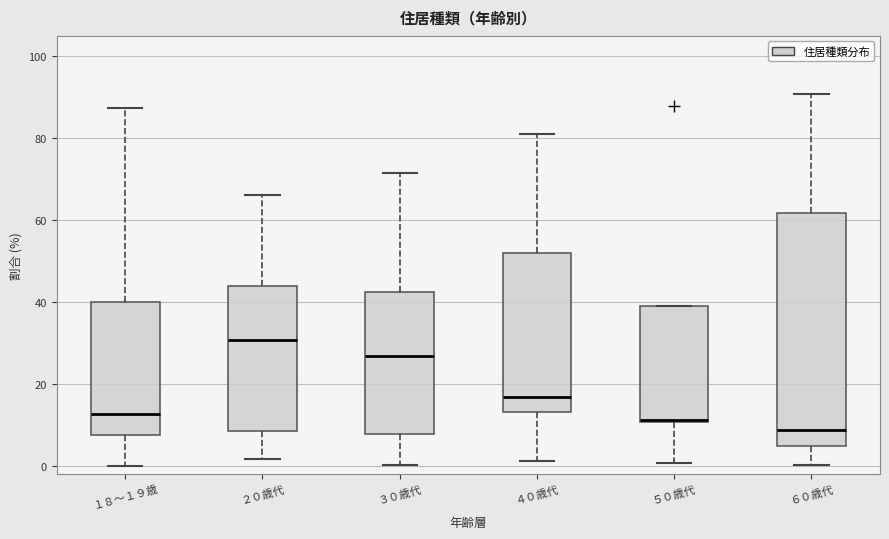

Reading left to right, read every box against the y-axis: the position of its median line, the range the box covers, and the ends of its whiskers. The values are not printed on the chart, so give them approximately, as read against the axis.

１８～１９歳: median 12, box 8 to 40, whiskers 0 to 88
２０歳代: median 30, box 8 to 44, whiskers 2 to 66
３０歳代: median 26, box 8 to 42, whiskers 0 to 72
４０歳代: median 16, box 14 to 52, whiskers 2 to 82
５０歳代: median 12, box 10 to 40, whiskers 0 to 40
６０歳代: median 8, box 4 to 62, whiskers 0 to 90